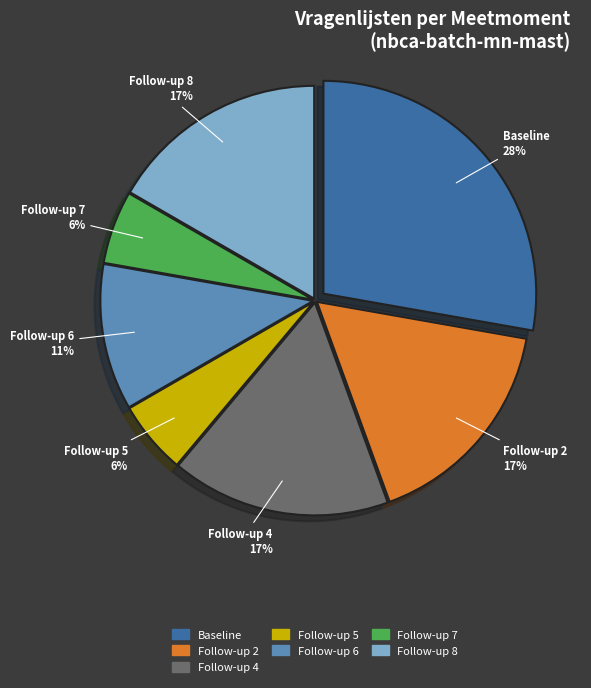

How many slices are in this pie chart?

7